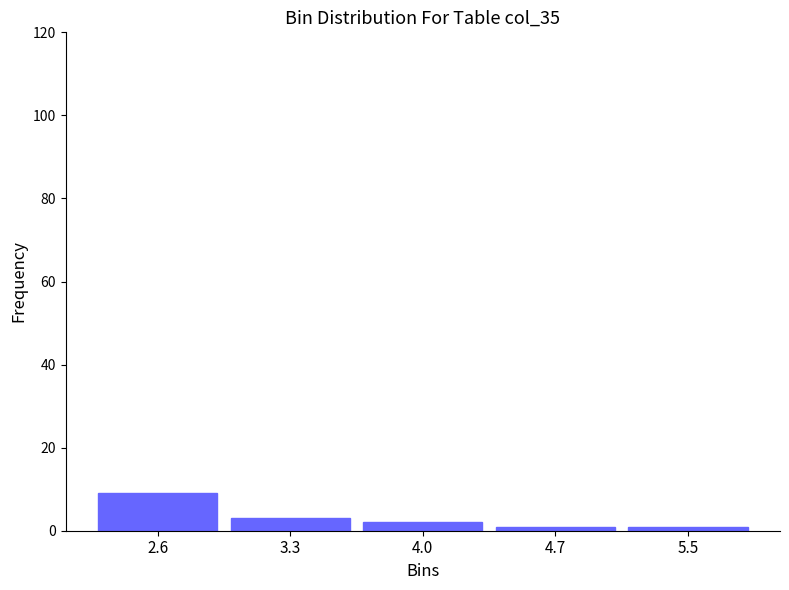

Reading left to right, transcribe all the data shown in this chart.

2.6=9	3.3=3	4.0=2	4.7=1	5.5=1